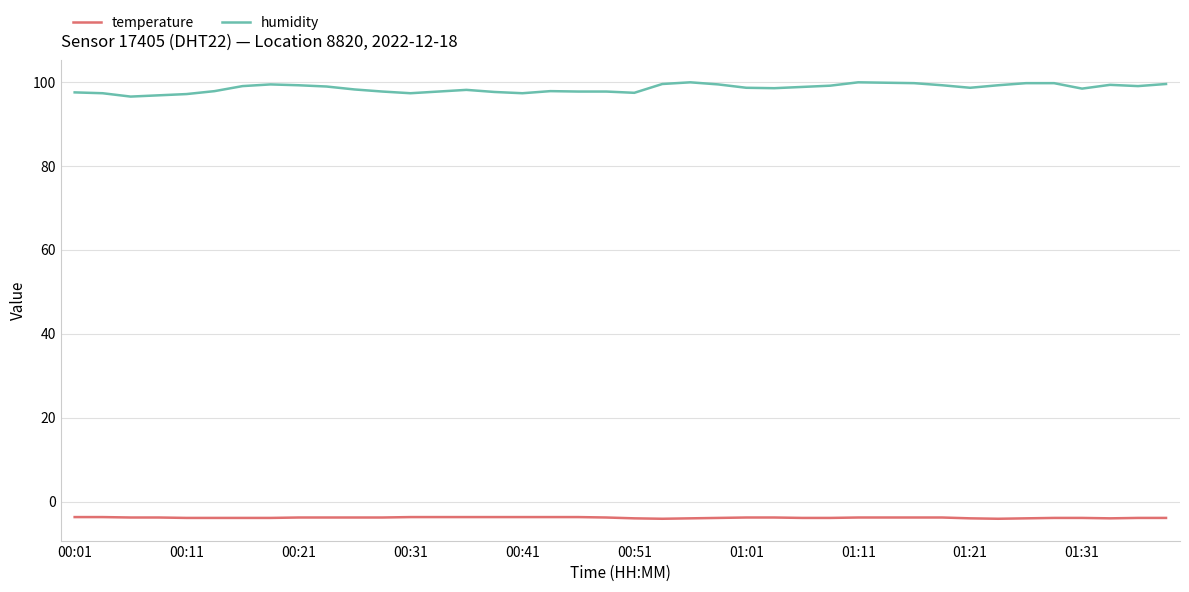

How many lines are shown in the chart?

2